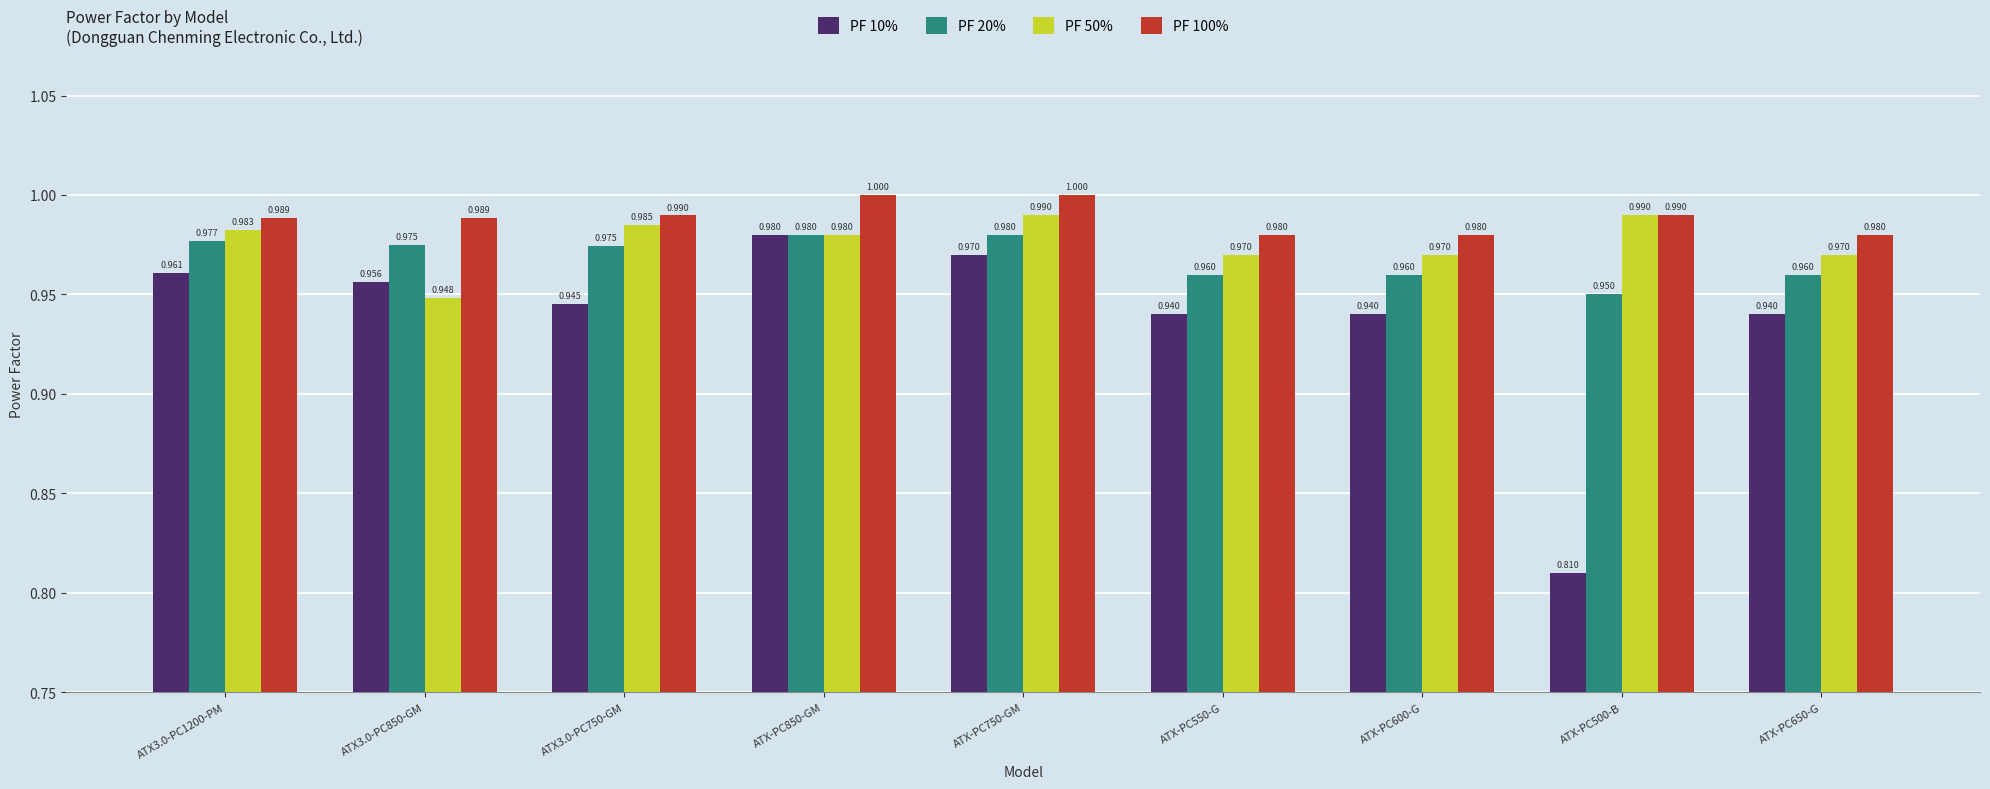

What is the total value across all series at ATX3.0-PC1200-PM?

3.9